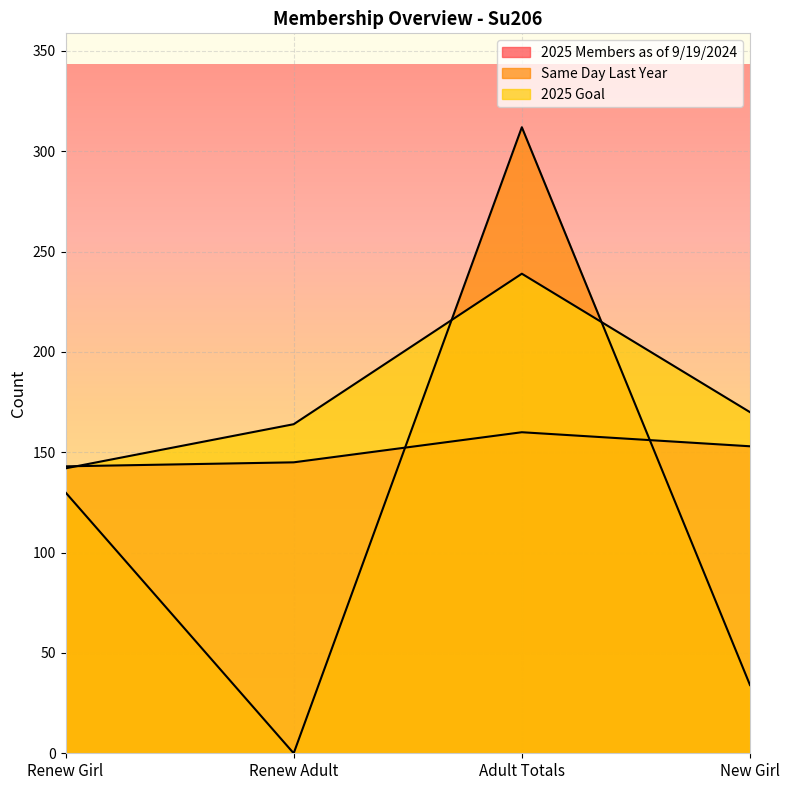

List the series in order of their peak value, highest first.

Same Day Last Year, 2025 Goal, 2025 Members as of 9/19/2024